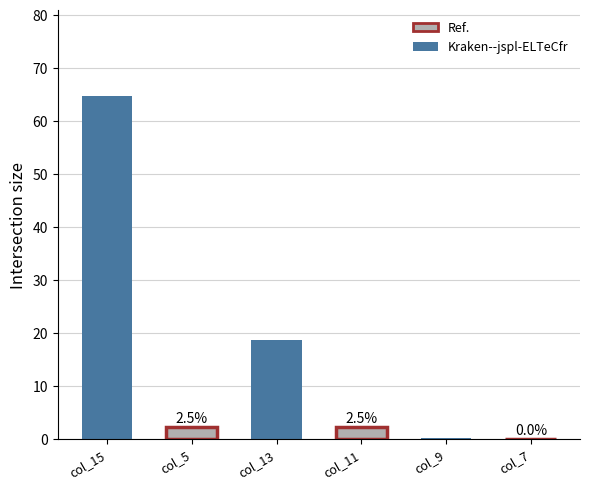

What value does the col_13 series have at 55?

18.3